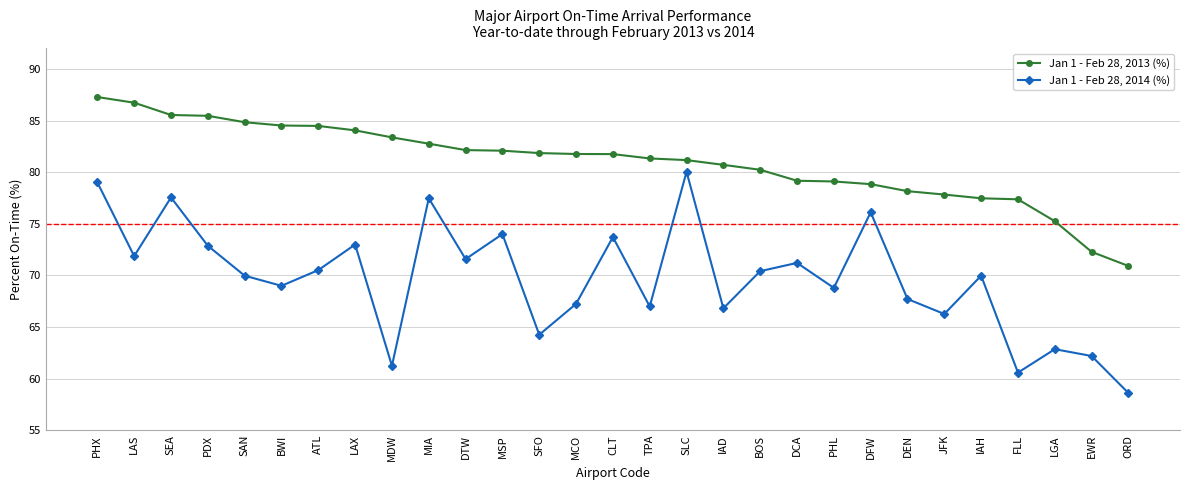

What are all the series names shown in the legend?

Jan 1 - Feb 28, 2013 (%), Jan 1 - Feb 28, 2014 (%)